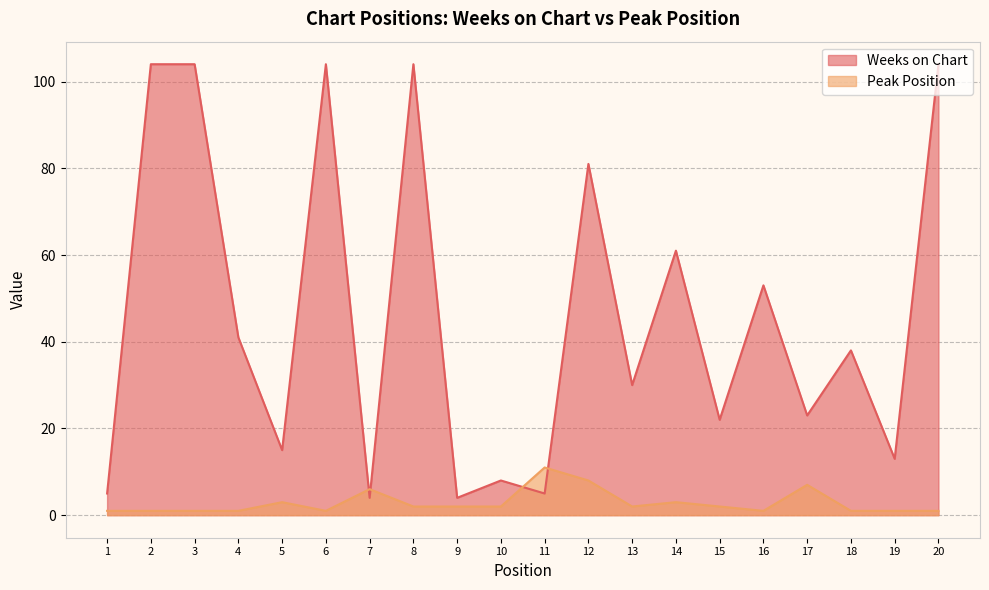

Rank the series by their maximum value, from lowest to highest.

Peak Position, Weeks on Chart